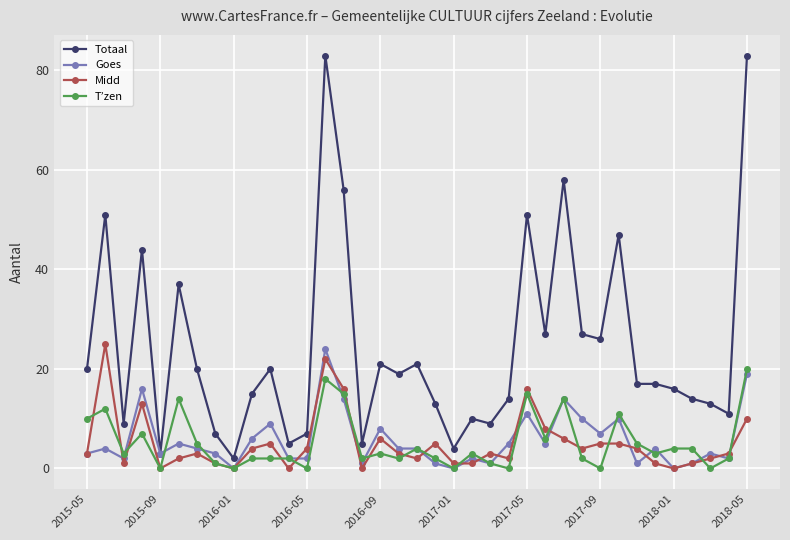

Which series has the widest spread of values?

Totaal